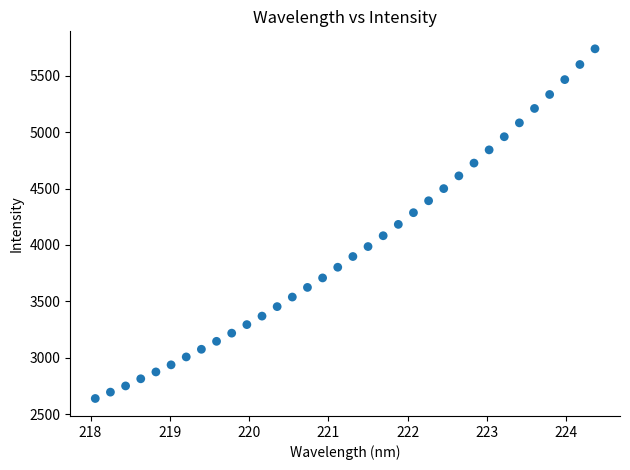

What is the range of Y values (max minus min)?

3099.2